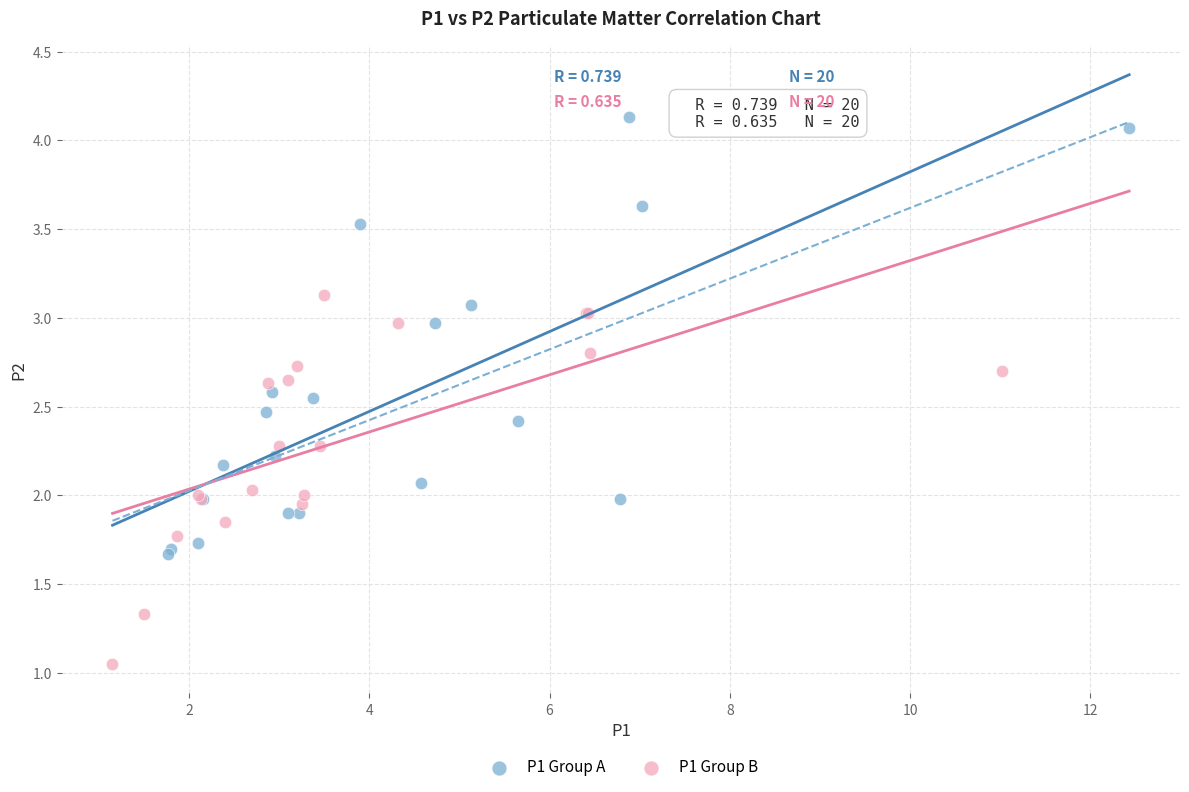

Which series has the largest Y range (max minus min)?

P1 Group A